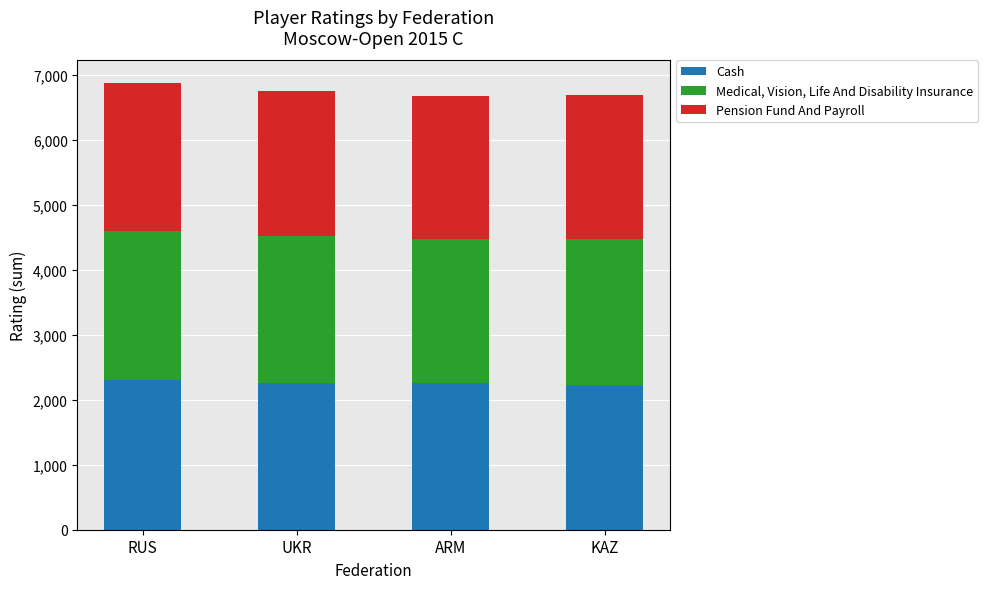

What is the average value of the Cash series?

2265